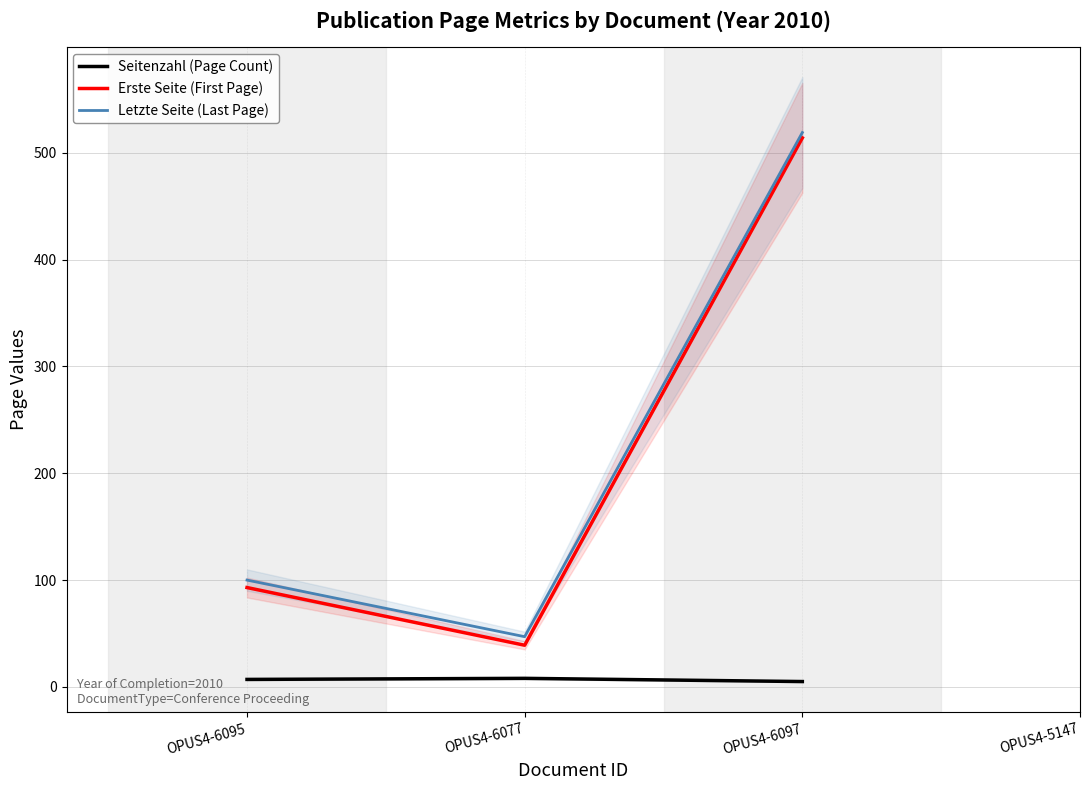

What is the minimum value for Letzte Seite (Last Page)?

47.0